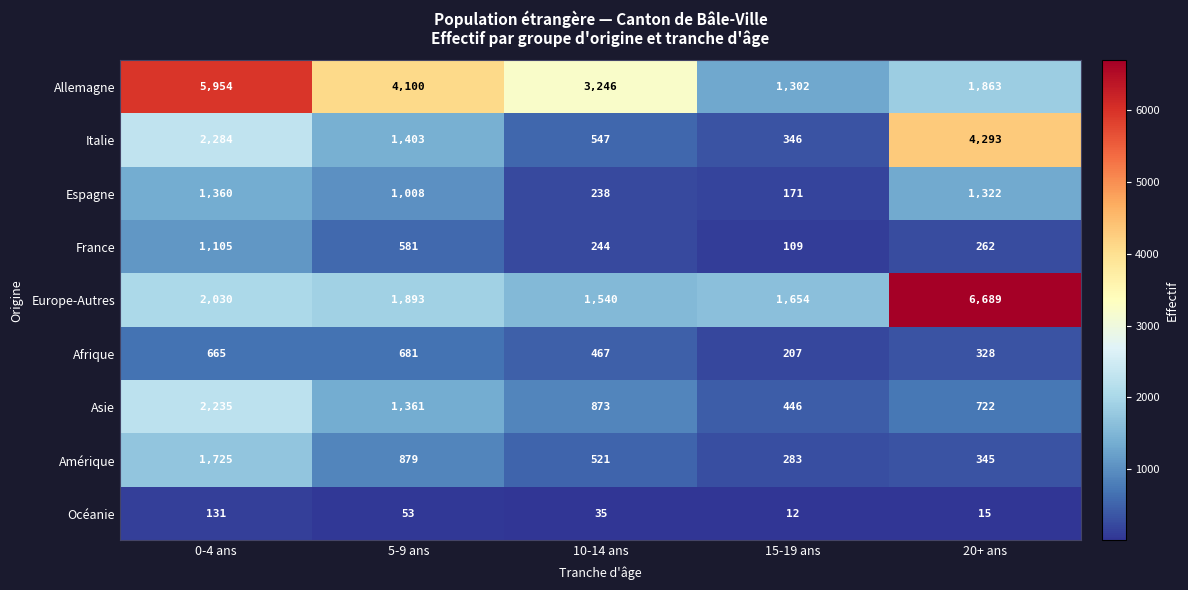

The Océanie series shows 77 at 0-4 ans. True or false?

False